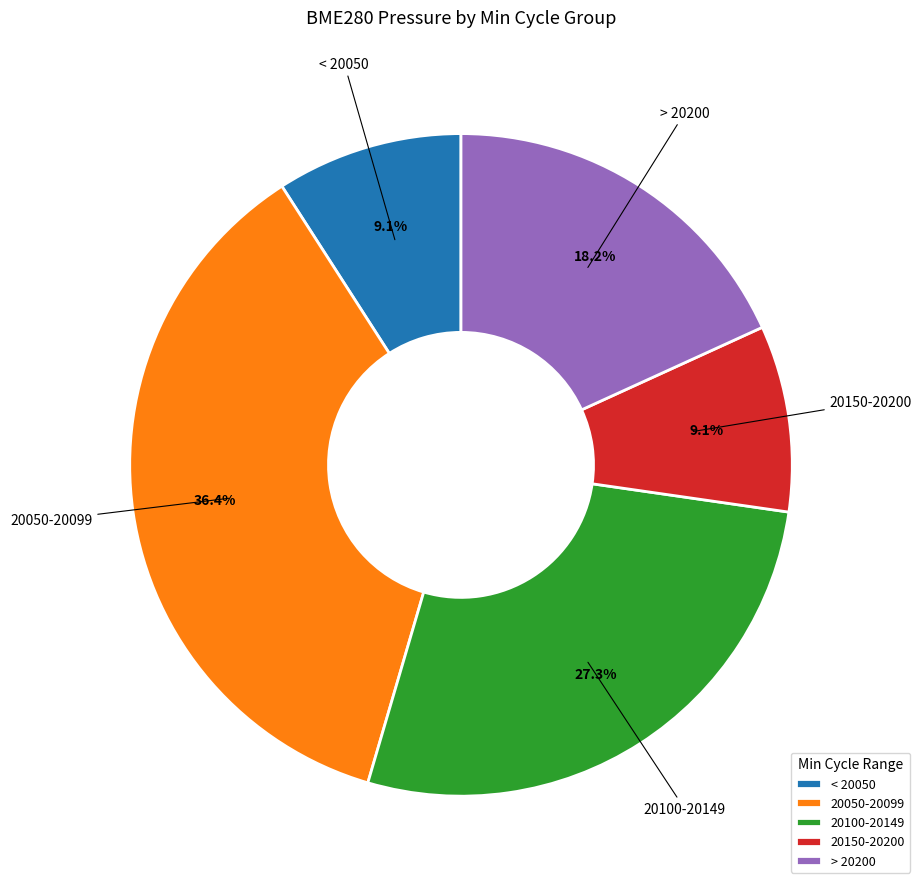

Does < 20050 account for over 50% of the chart?

No